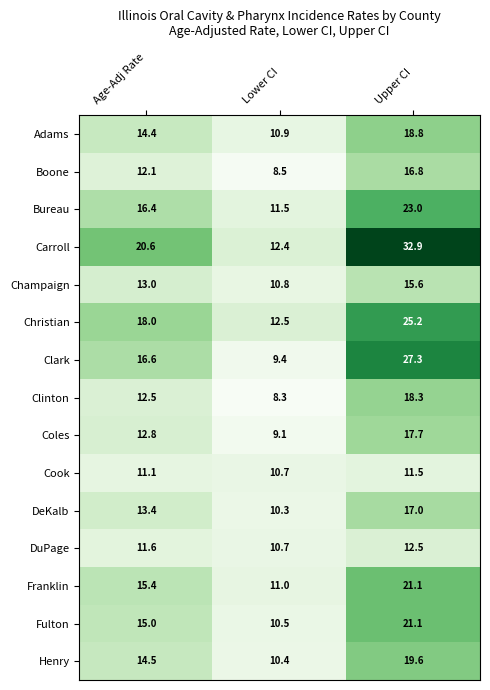

What is the total value across all series at Lower CI?

157.0